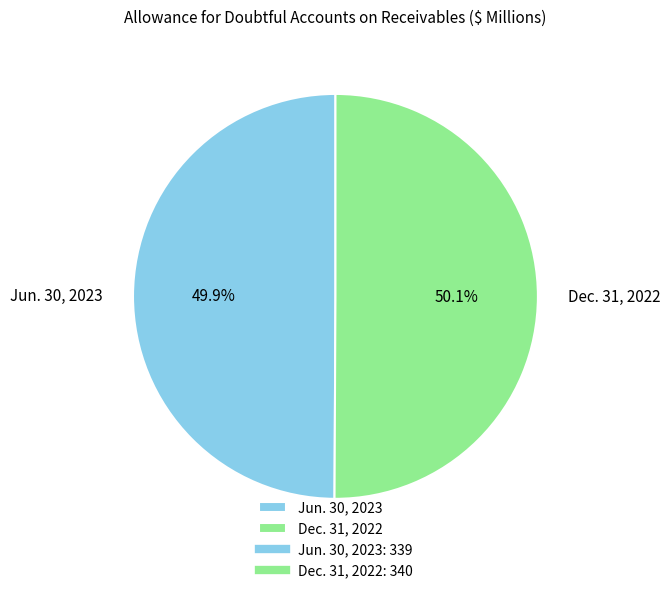

Is there a majority slice in this chart?

Yes